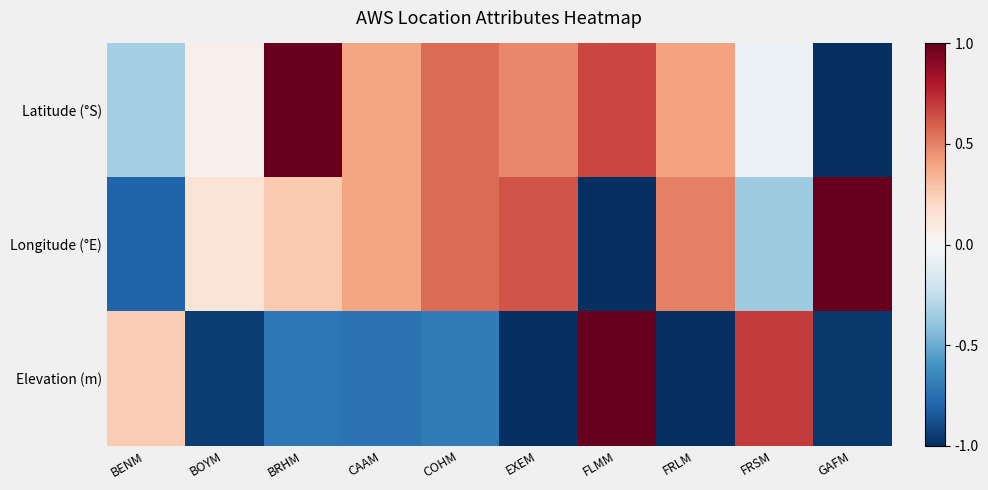

Reading left to right, list all the values displayed in this chart.

Latitude (°S): BENM=-0.3	BOYM=0.1	BRHM=1.0	CAAM=0.4	COHM=0.6	EXEM=0.5	FLMM=0.7	FRLM=0.4	FRSM=-0.1	GAFM=-1.0
Longitude (°E): BENM=-0.8	BOYM=0.1	BRHM=0.3	CAAM=0.4	COHM=0.6	EXEM=0.6	FLMM=-1.0	FRLM=0.5	FRSM=-0.4	GAFM=1.0
Elevation (m): BENM=0.3	BOYM=-1.0	BRHM=-0.7	CAAM=-0.7	COHM=-0.7	EXEM=-1.0	FLMM=1.0	FRLM=-1.0	FRSM=0.7	GAFM=-1.0